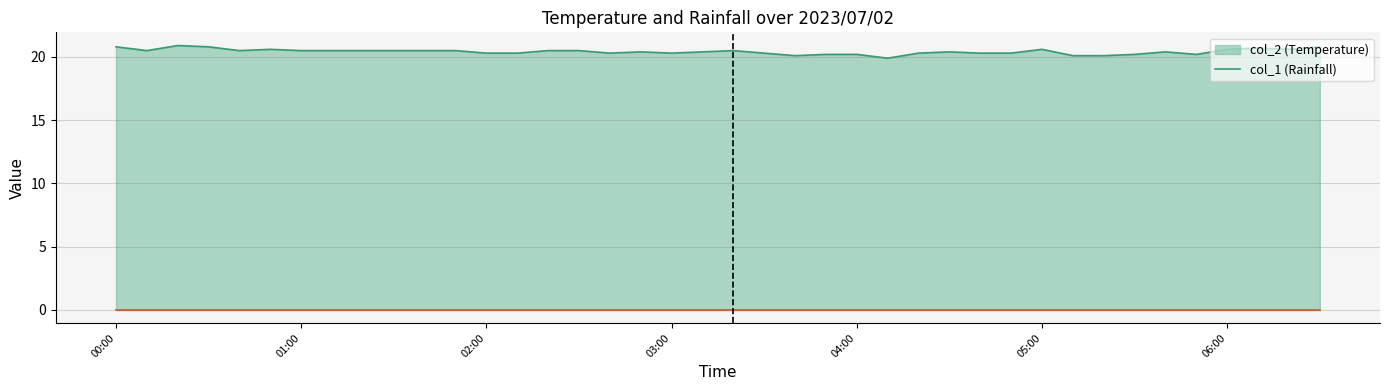

Which has a higher value, 2023/07/02 04:00:00 or 2023/07/02 01:00:00?

2023/07/02 01:00:00